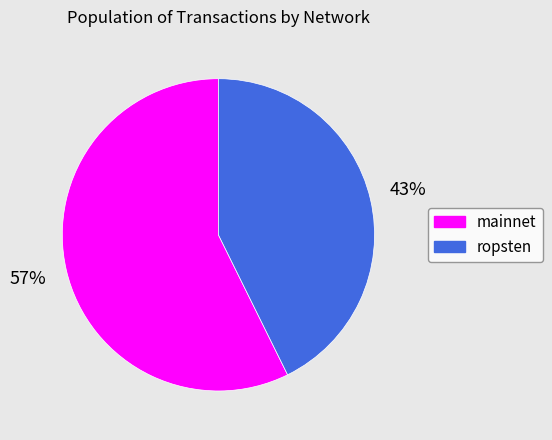

To the nearest percent, what percentage of the pie is mainnet?

57%